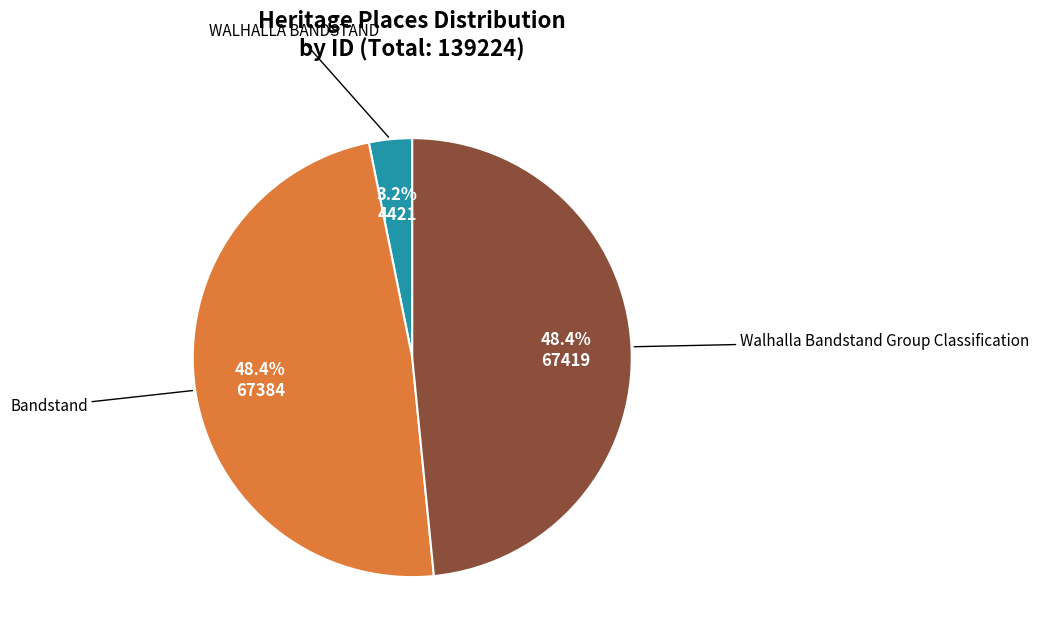

Does any single category account for the majority?

No